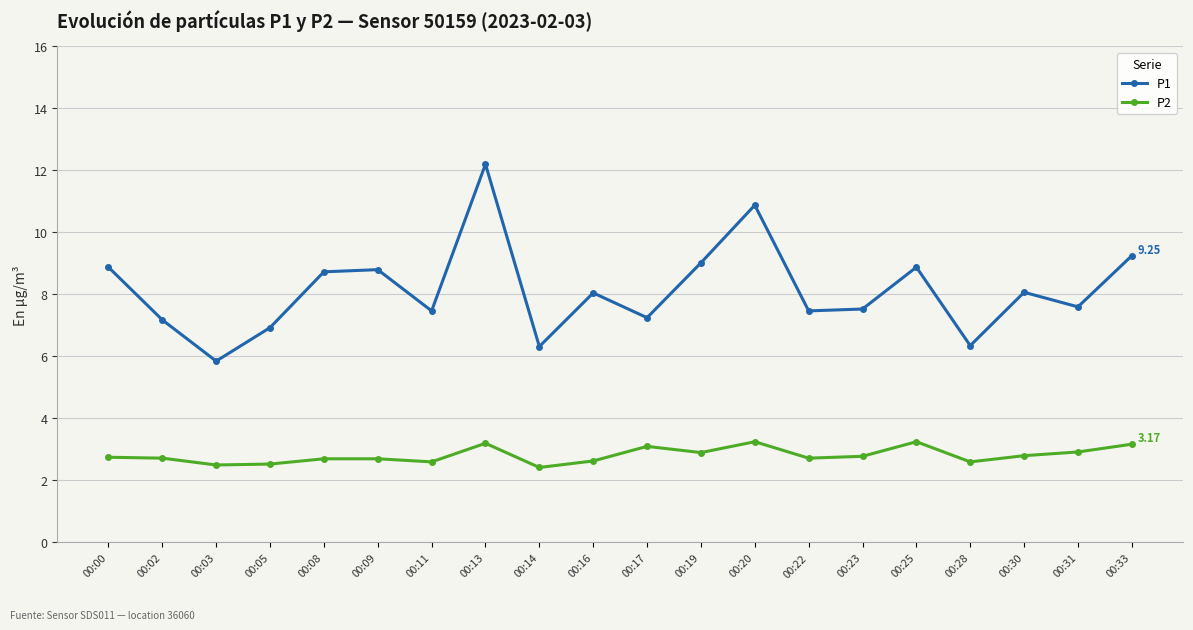

Where does the P1 series first go above 8?

00:00